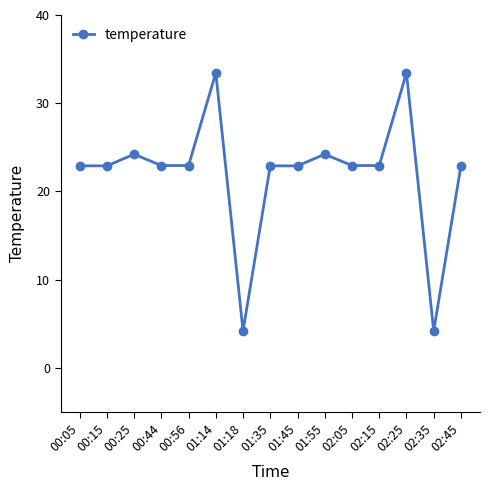

Reading left to right, what are all the values shown in this chart?

00:05=22.9	00:15=22.9	00:25=24.2	00:44=22.9	00:56=22.9	01:14=33.4	01:18=4.2	01:35=22.9	01:45=22.9	01:55=24.2	02:05=22.9	02:15=22.9	02:25=33.4	02:35=4.2	02:45=22.9